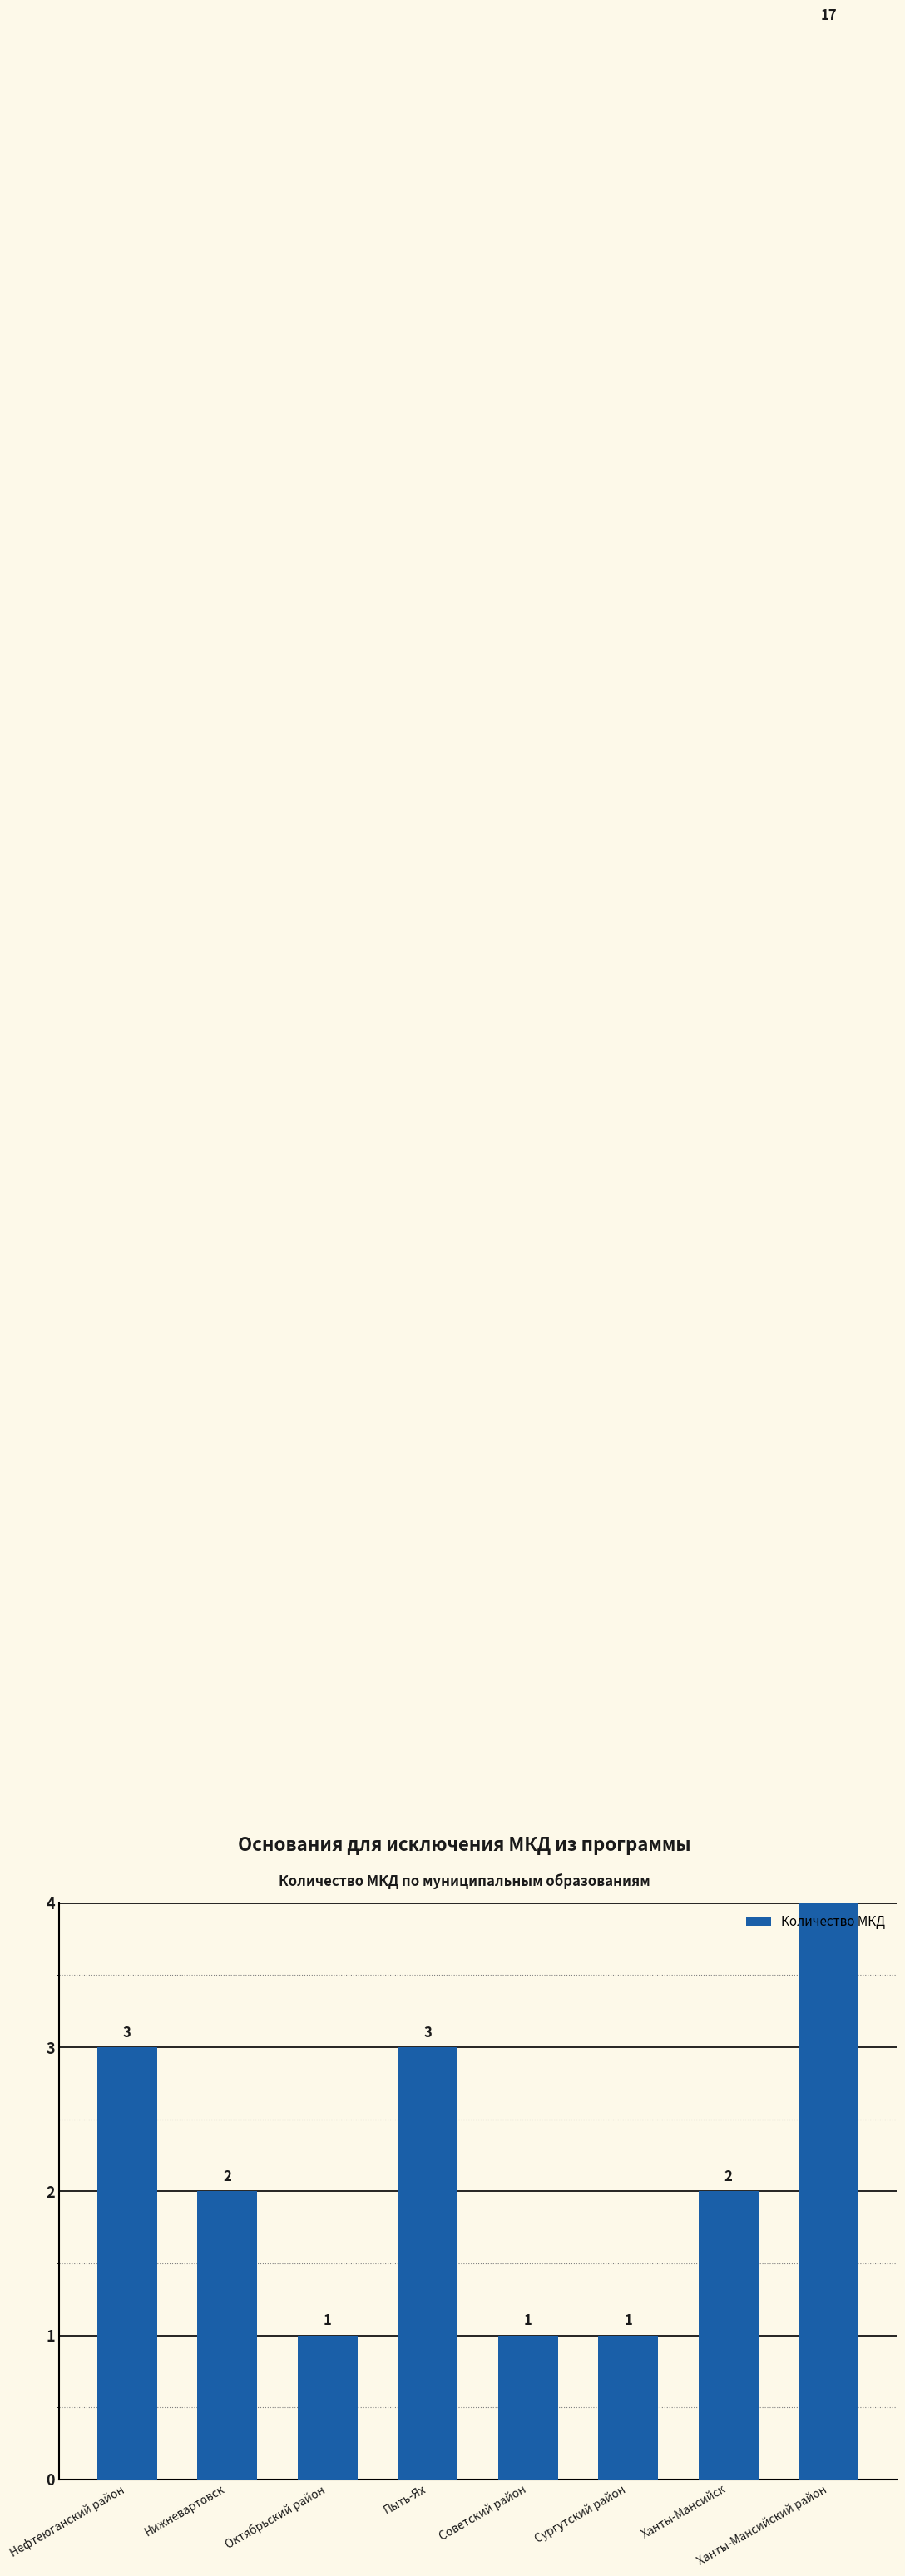

What value does the data have at Октябрьский район?

1